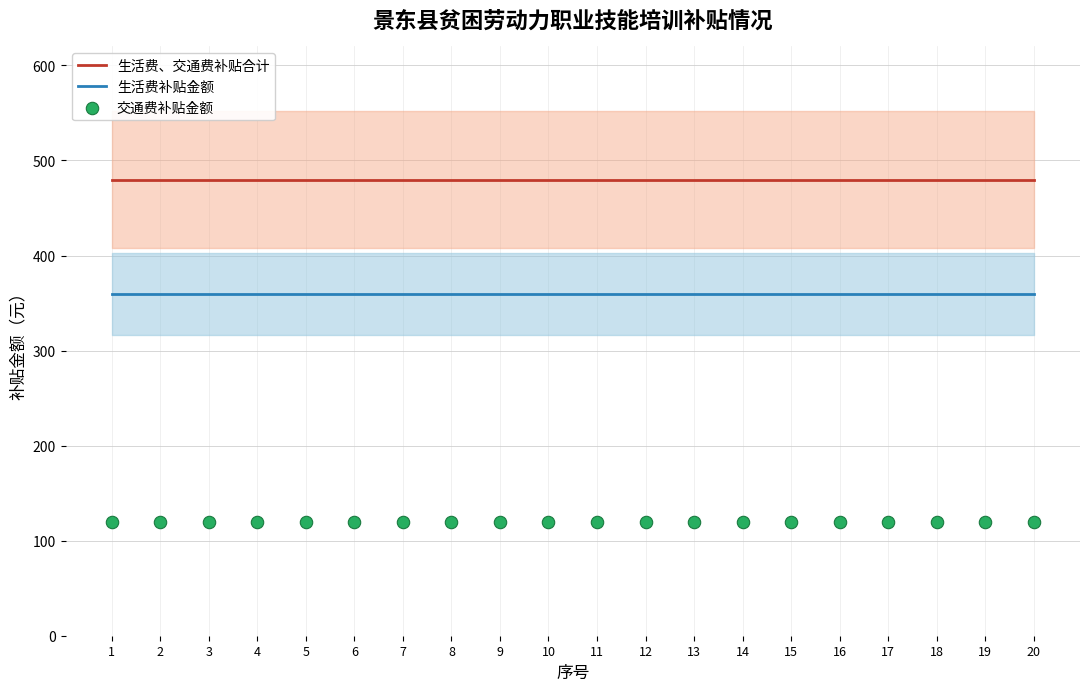

Which series contains the highest Y value?

生活费、交通费补贴合计